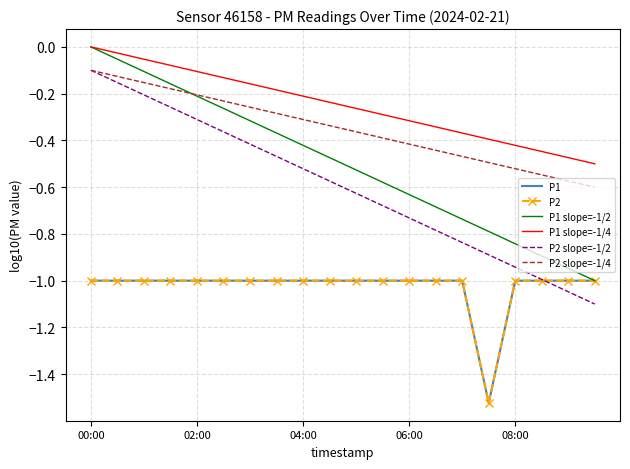

True or false: P2 has more than 2 points higher than both neighbors.

False